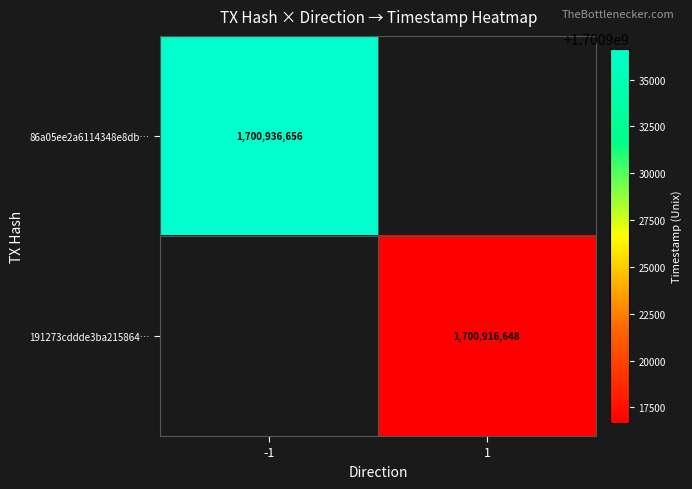

The 191273cddde3ba215864… series shows 2604163691 at 1. True or false?

False